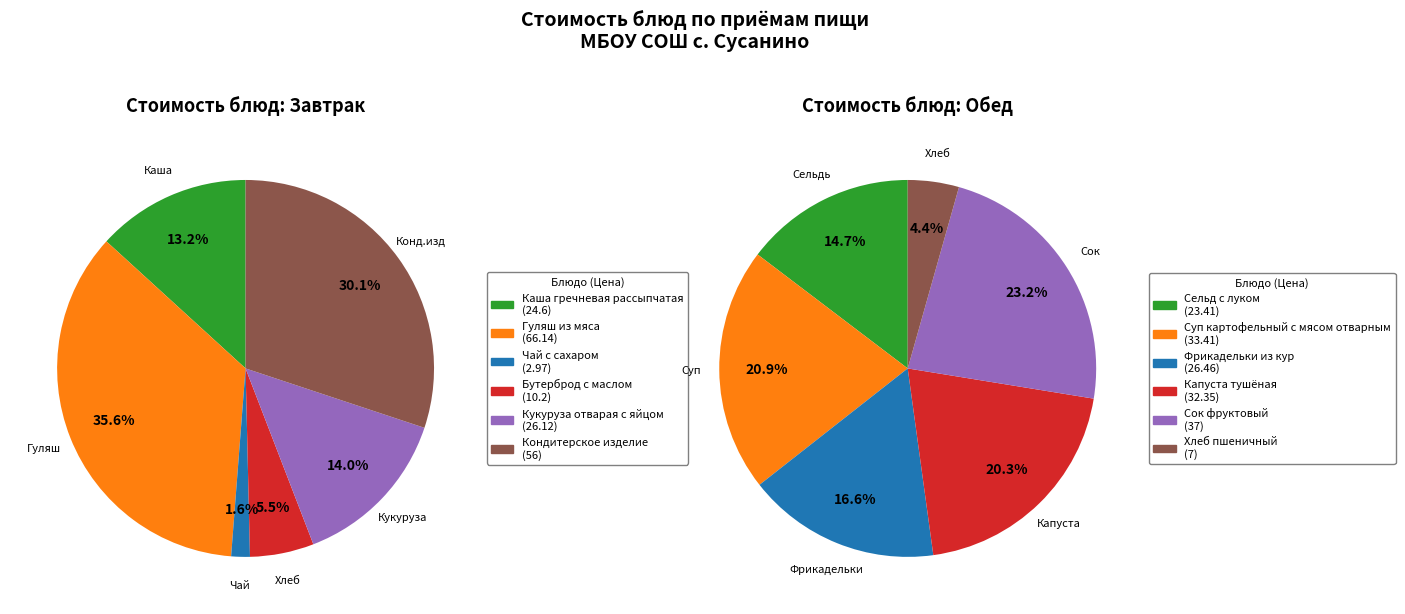

What is the smallest slice in the pie chart?

Чай с сахаром